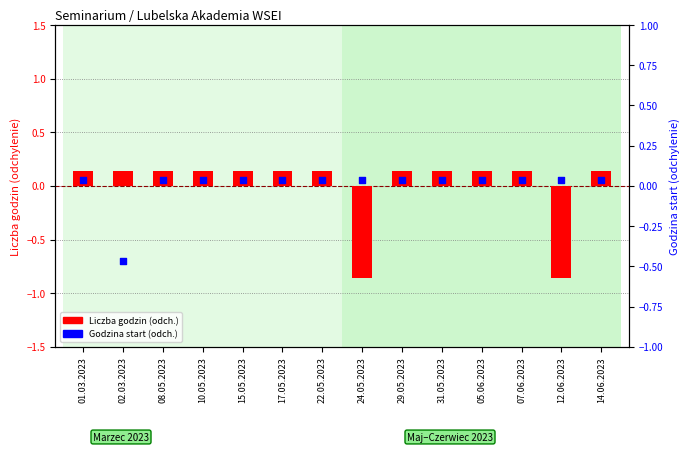

Is the value of Godzina start (dev from mean) at 10.05.2023 greater than the value of Liczba godzin (dev from mean) at 01.03.2023?

No